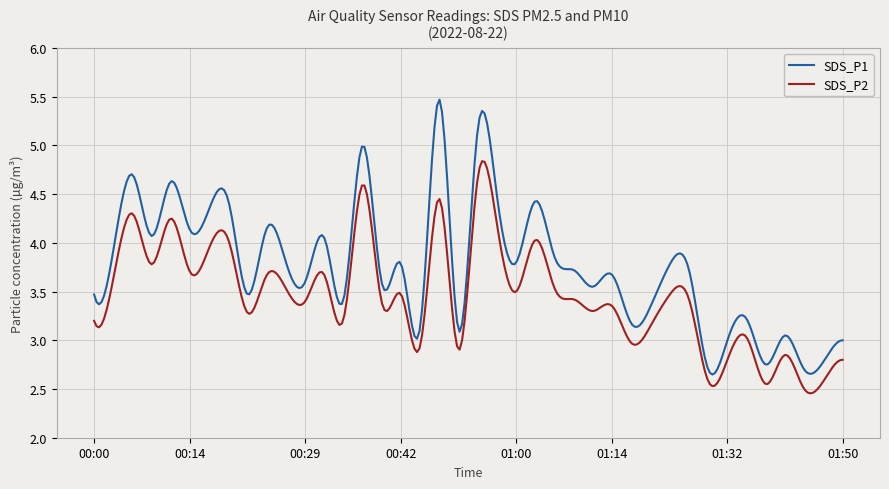

Which series has the largest total across all categories?

SDS_P1